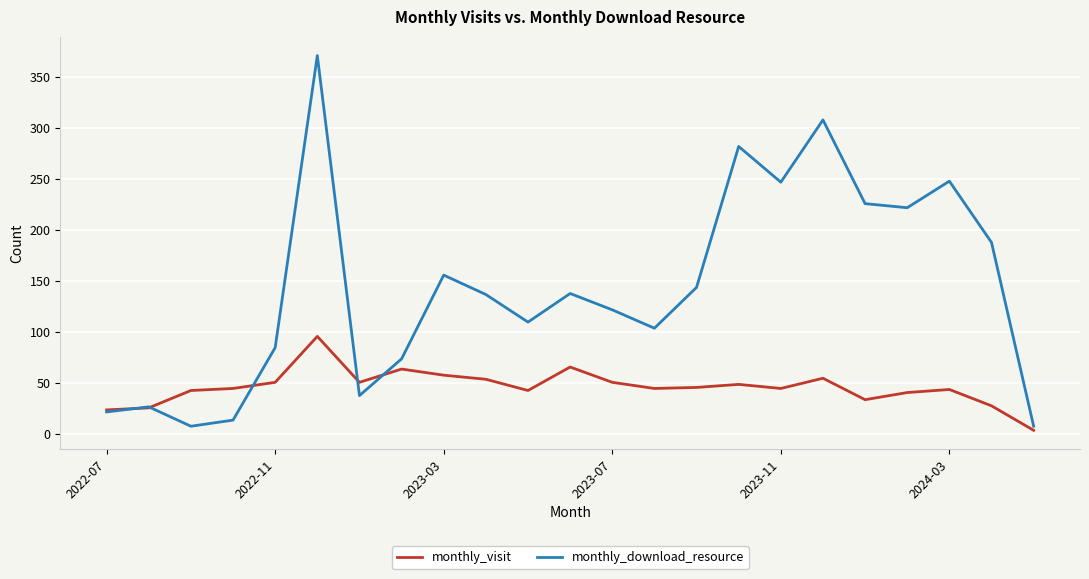

Which series has the largest range (max minus min)?

monthly_download_resource